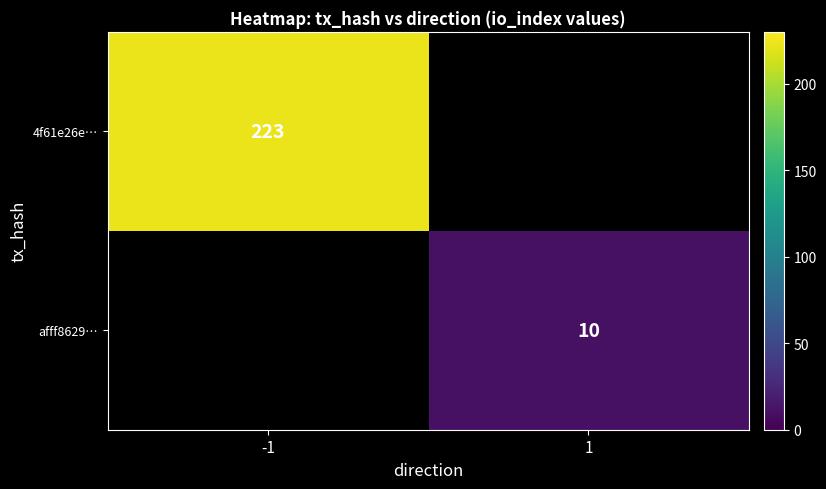

True or false: 4f61e26e… has a value of 223 at -1.

True